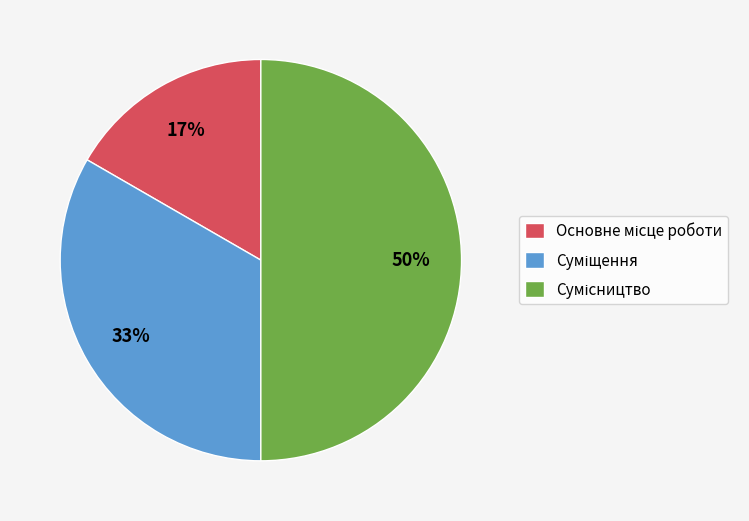

To the nearest percent, what is the difference between the largest and smallest slice percentages?

33%